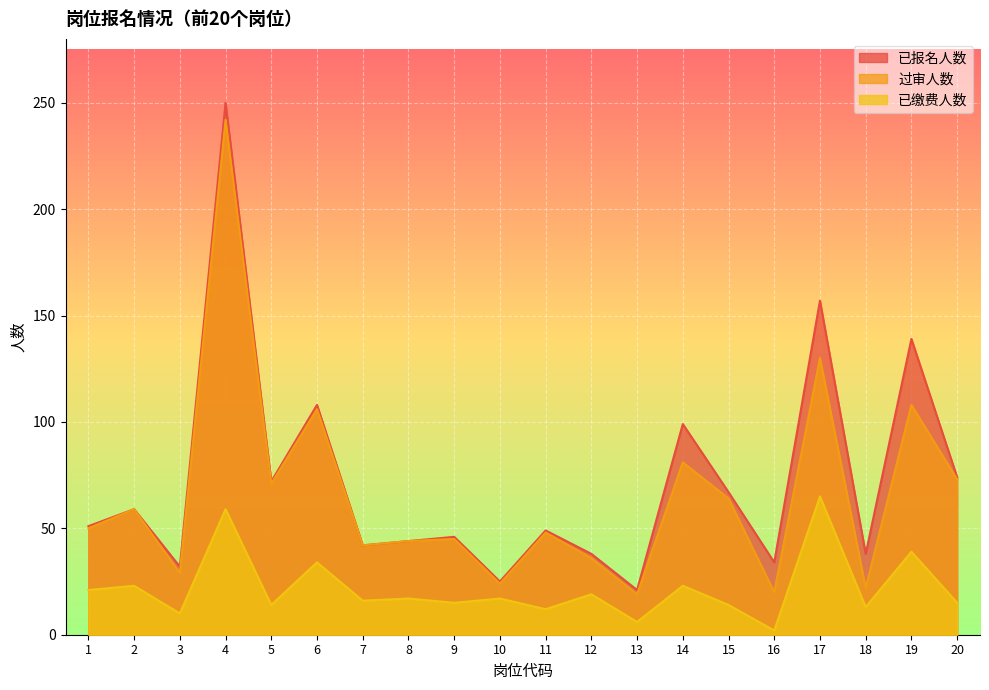

Is it true that 已缴费人数 equals 14 at 15?

True